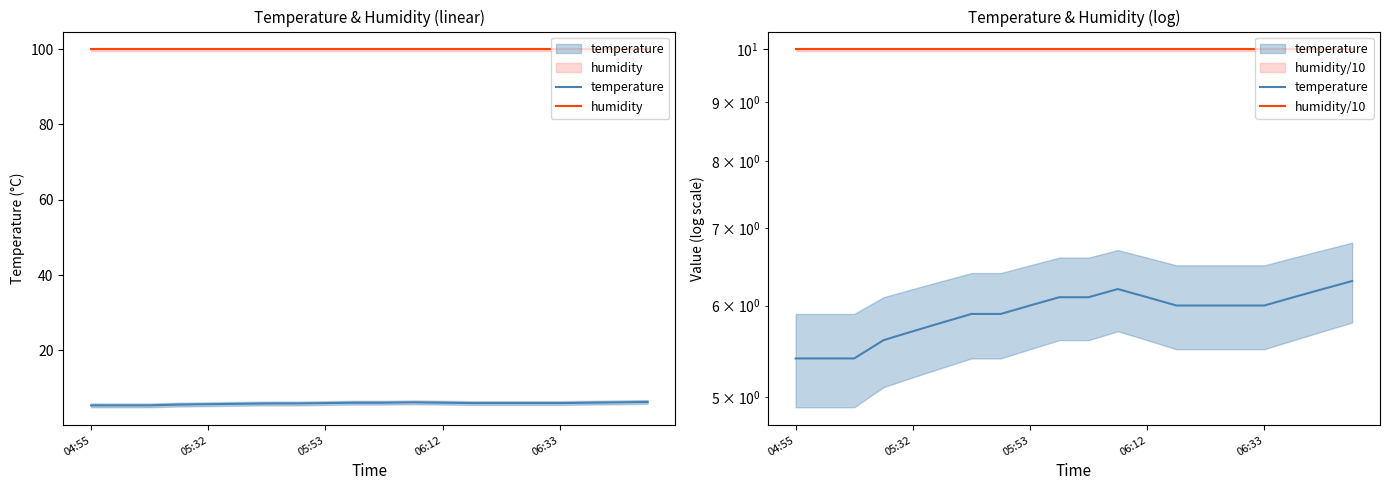

What is the value of the humidity point at the 20th from the left?

99.9